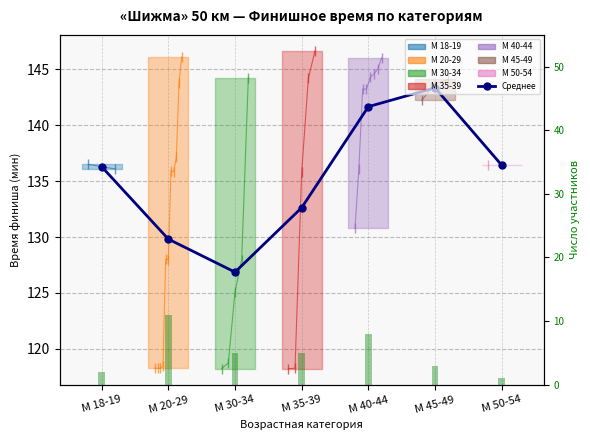

At which category is the sum across all series the highest?

М 40-44